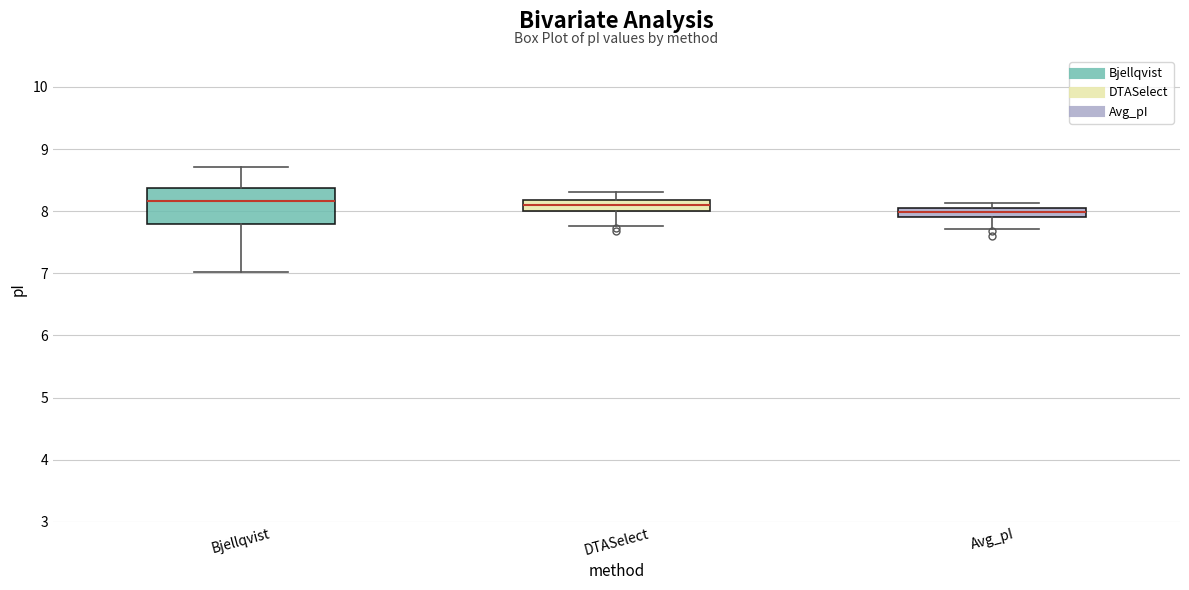

Comparing the boxes themselves (not the whiskers), which one is the tallest?

Bjellqvist